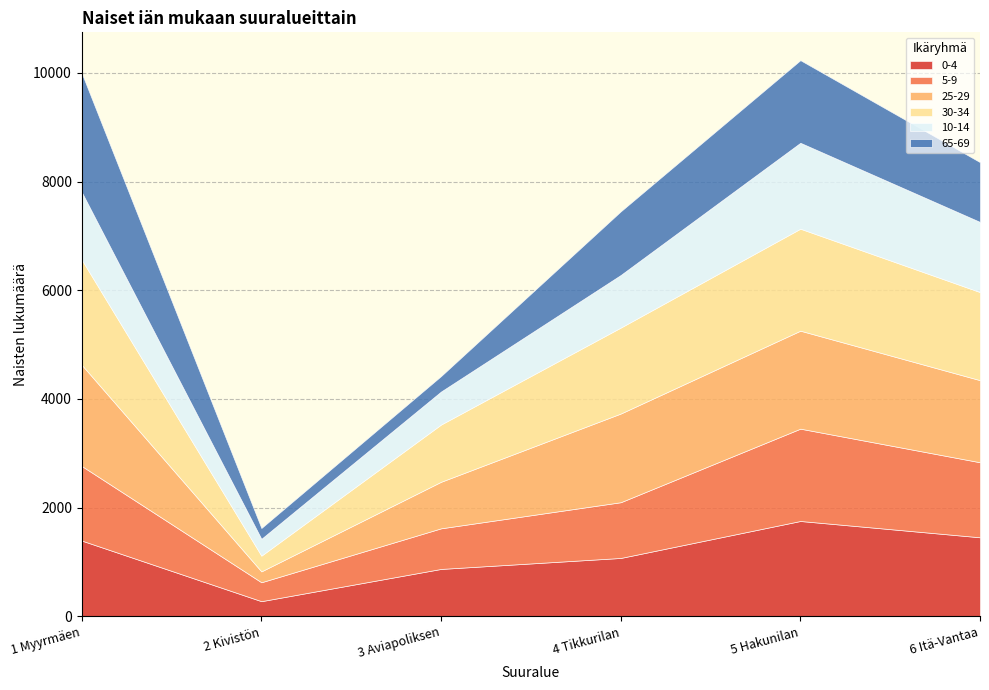

Between 2 Kivistön and 4 Tikkurilan, which is larger?

4 Tikkurilan